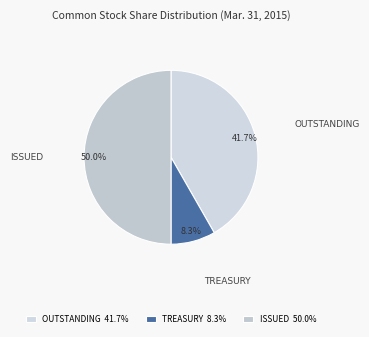

Combined, do TREASURY and ISSUED account for over 50%?

Yes